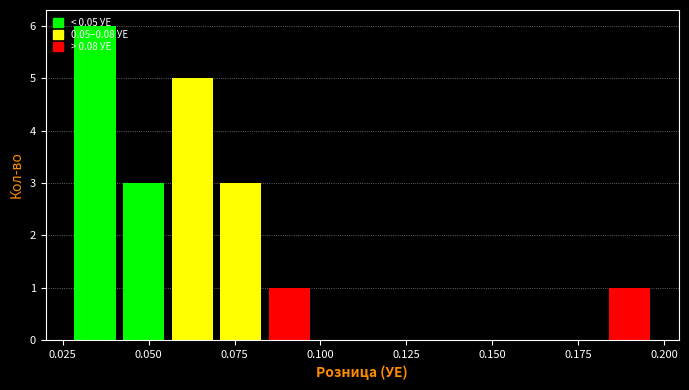

Read against the x-axis, roughly where is the centre of the tallest bar?

0.035